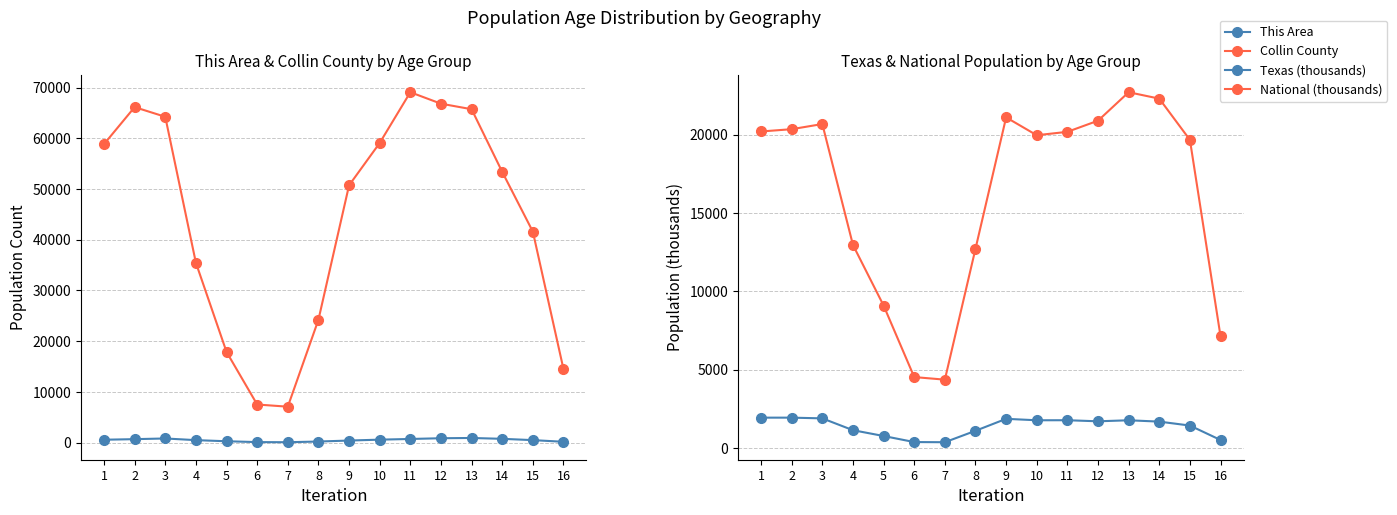

Is it true that Collin County equals 64240.0 at 3?

True